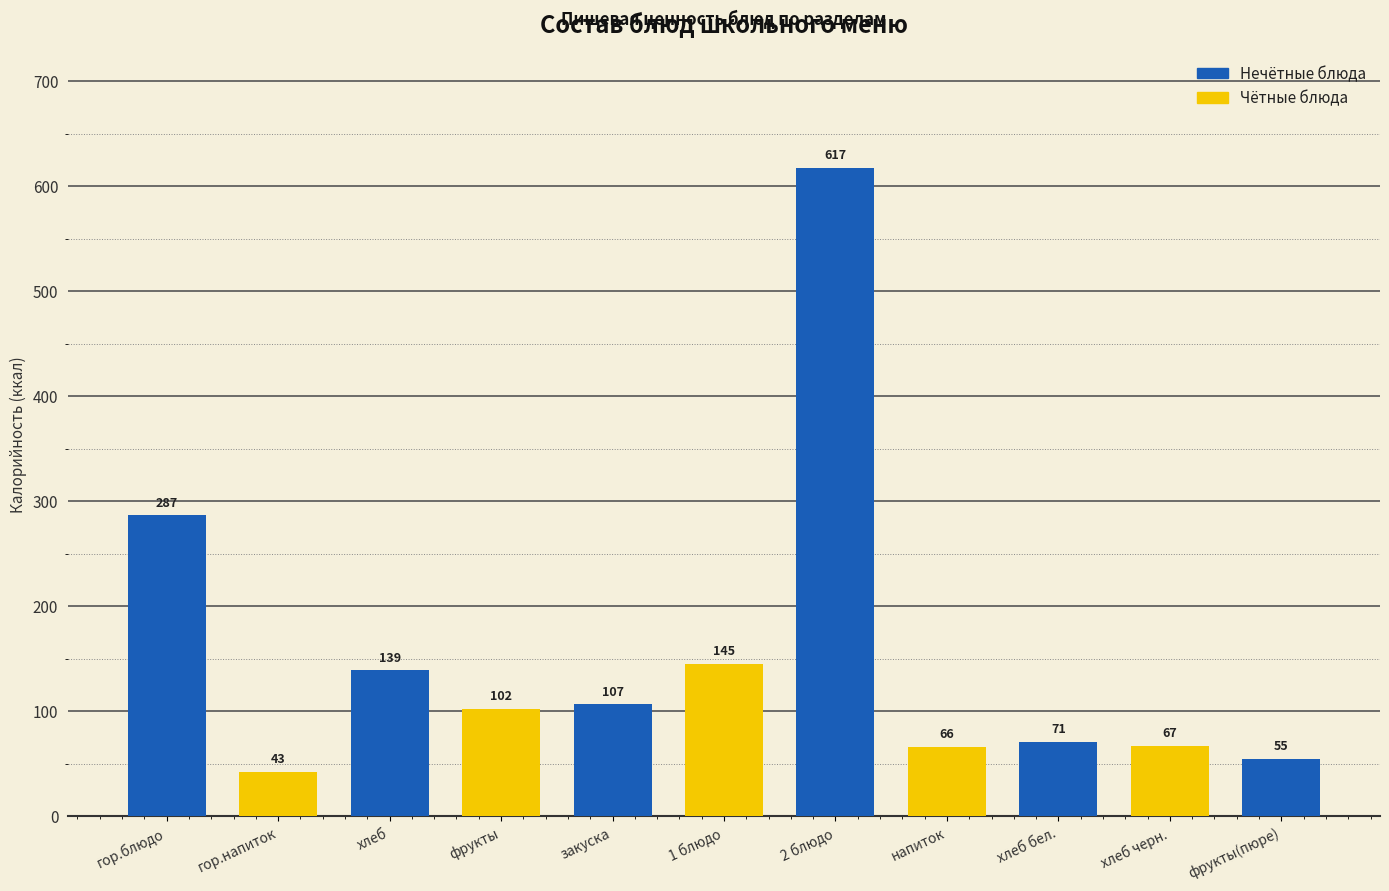

What is the average value?

154.5